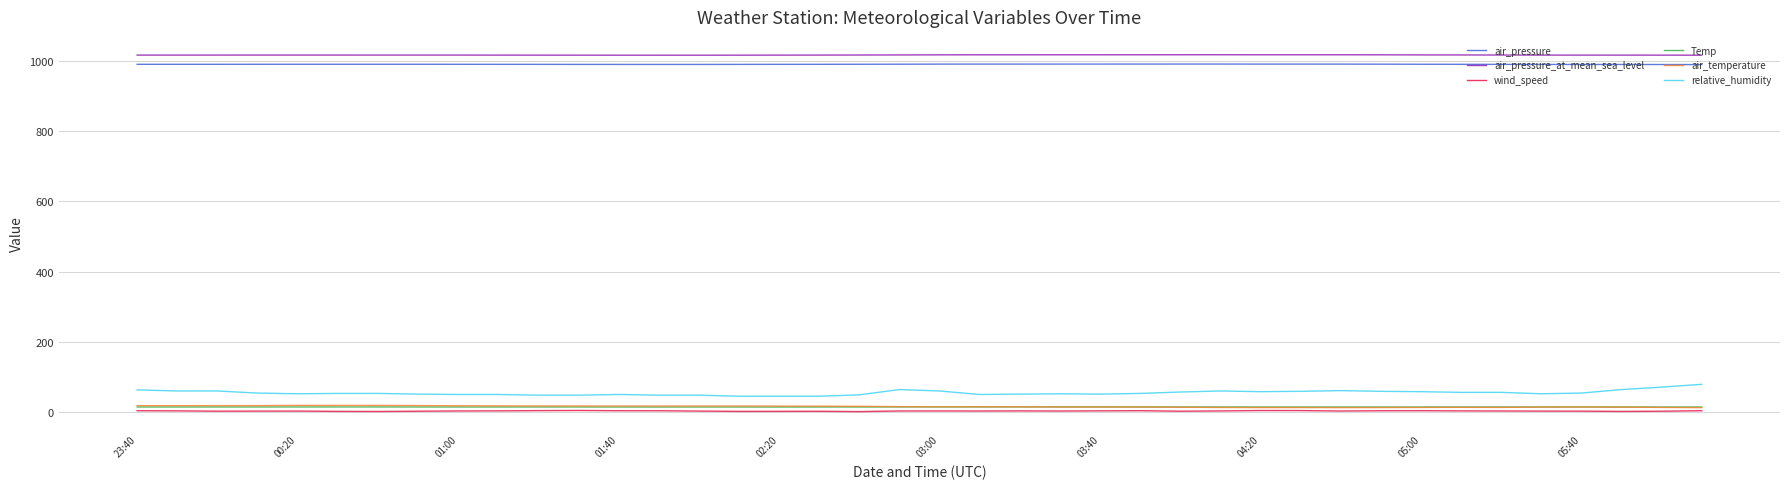

What is the maximum value shown in the chart?

1018.9